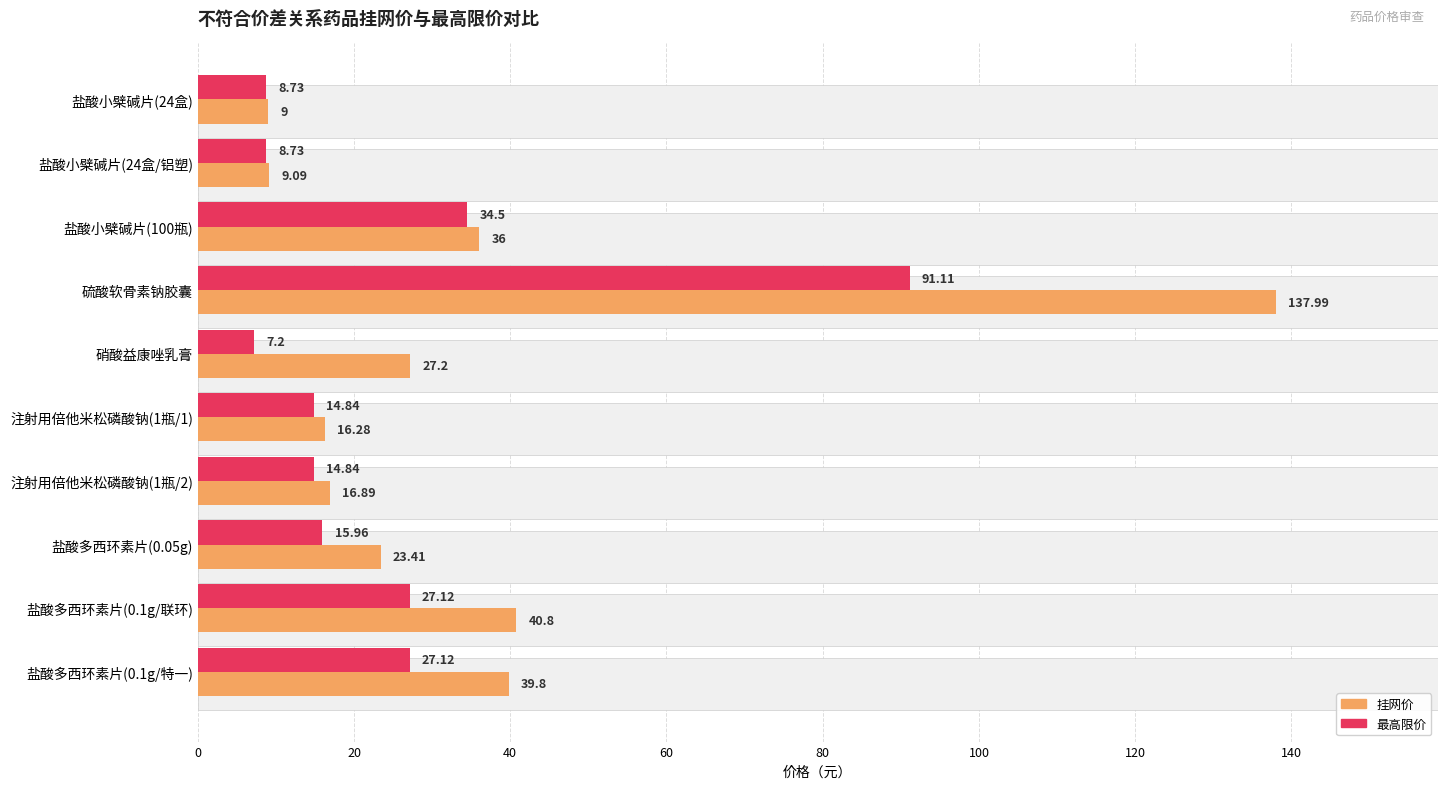

At how many categories does at least one series exceed 103?

1